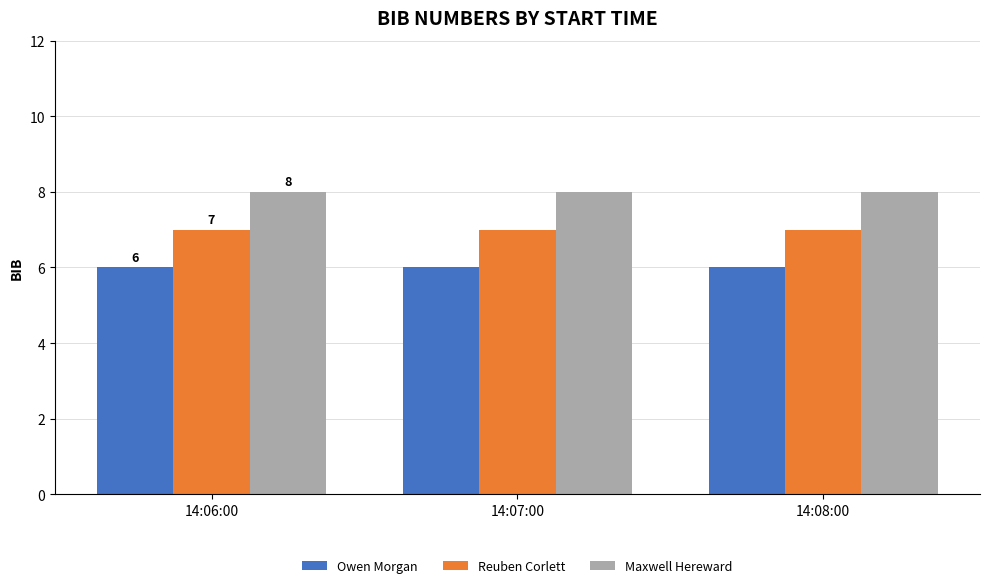

What is the maximum value for Maxwell Hereward?

8